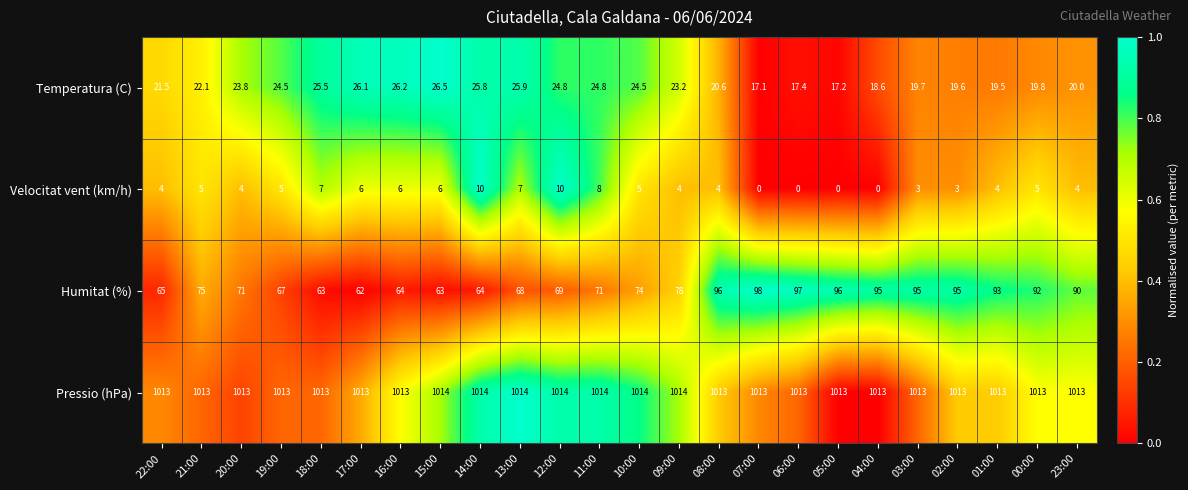

How many distinct data groups are displayed?

4